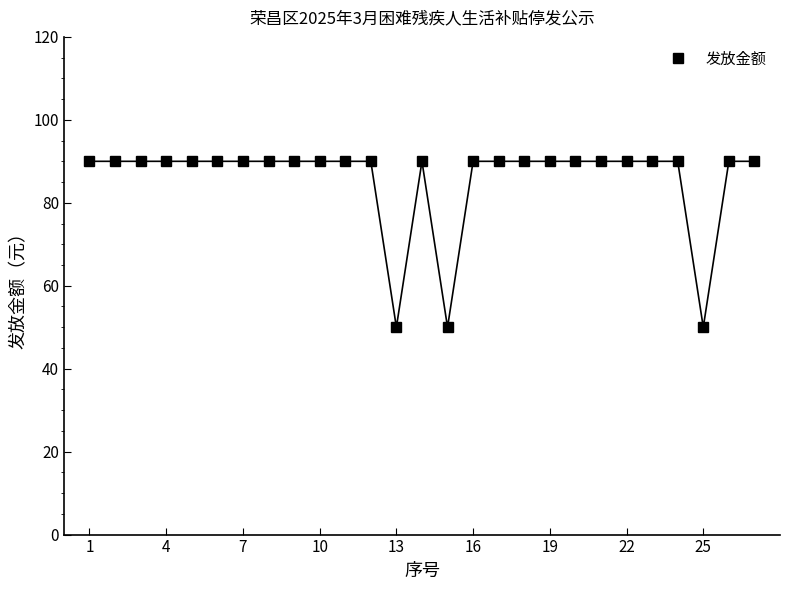

Reading left to right, what are all the values shown in this chart?

90	90	90	90	90	90	90	90	90	90	90	90	50	90	50	90	90	90	90	90	90	90	90	90	50	90	90